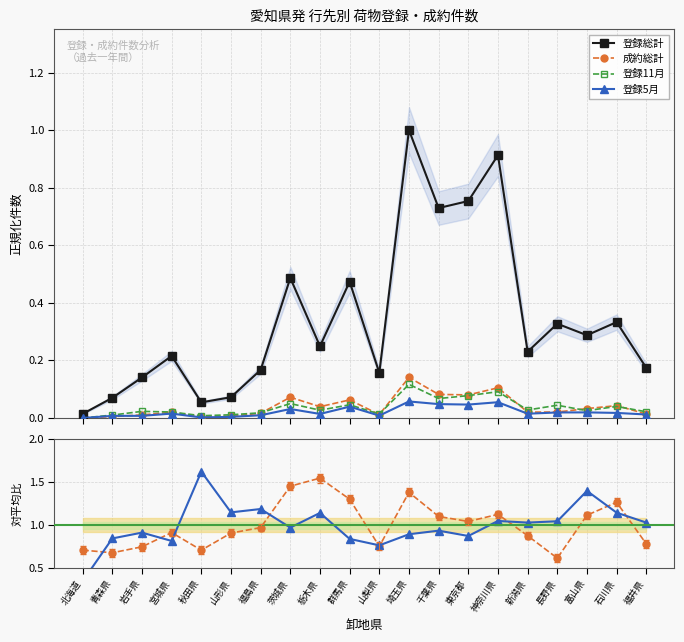

True or false: 成約率 and 登録5月 intersect in this chart.

False